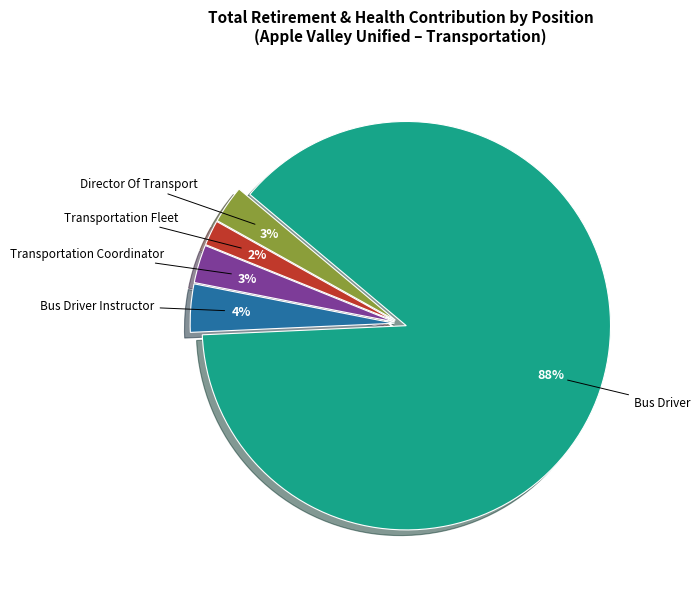

To the nearest percent, what is the combined percentage of Bus Driver and Transportation Coordinator?

91%